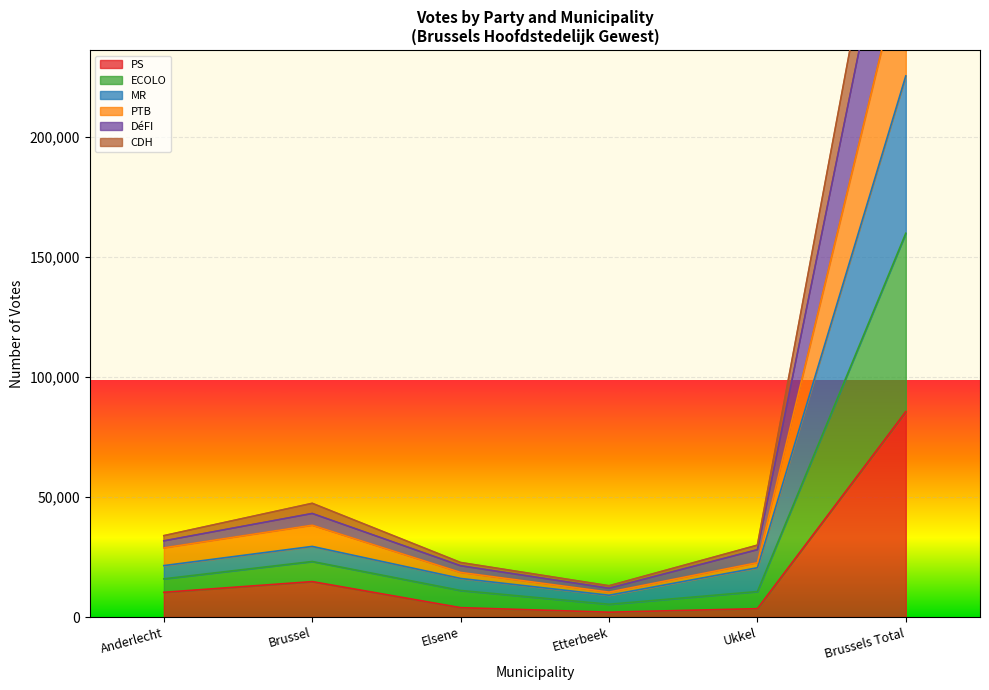

The value of PS at Brussel is 14754. True or false?

True